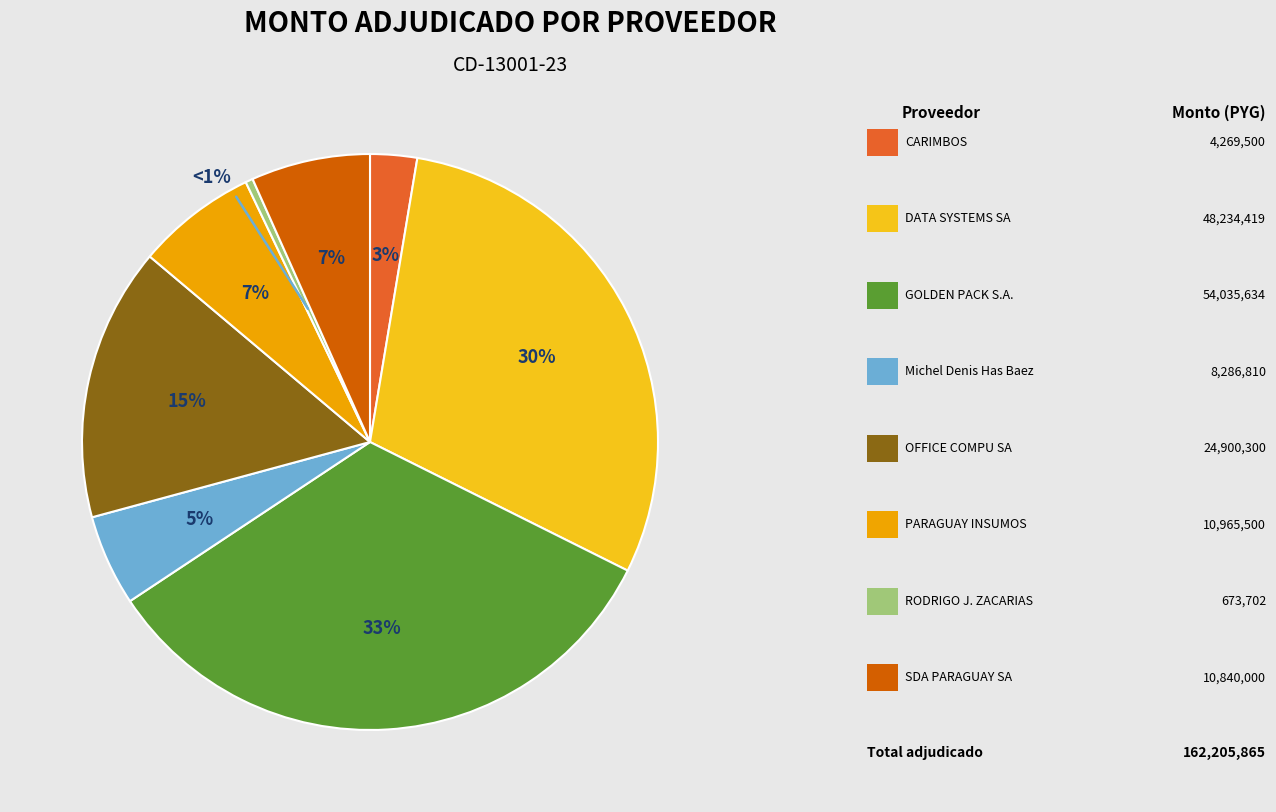

What is the change in value from GOLDEN PACK S.A. to Michel Denis Has Baez?

-45748824